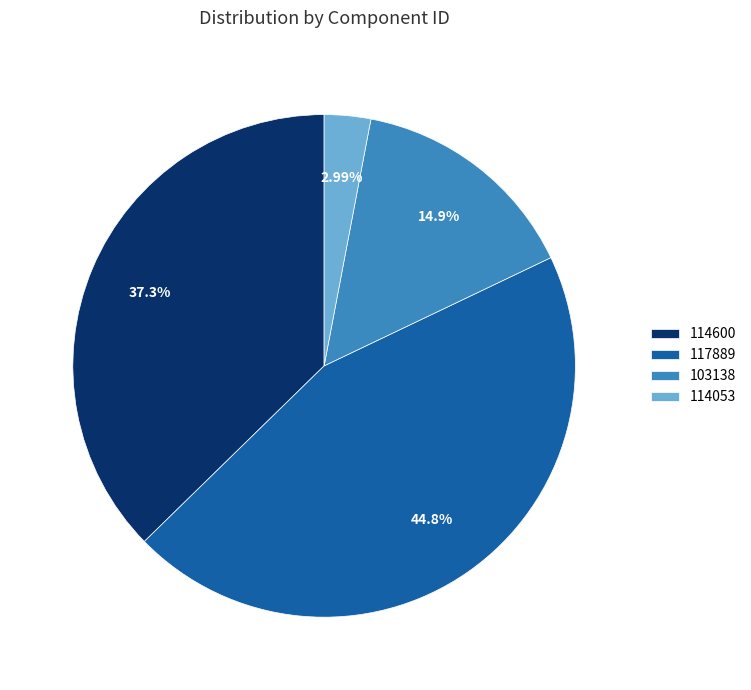

What is the smallest slice in the pie chart?

114053